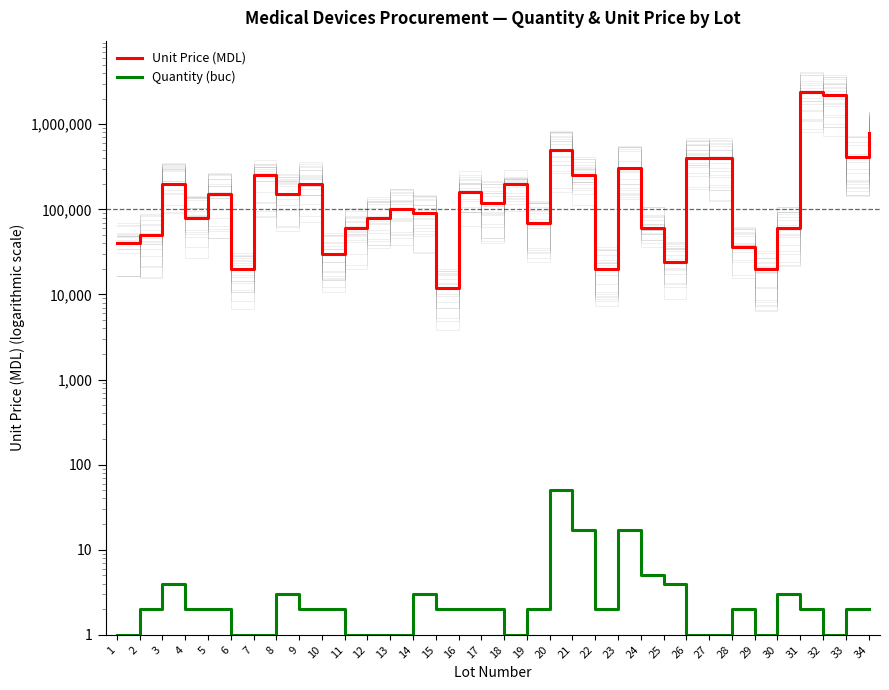

What is the total value across all series at 24?

60005